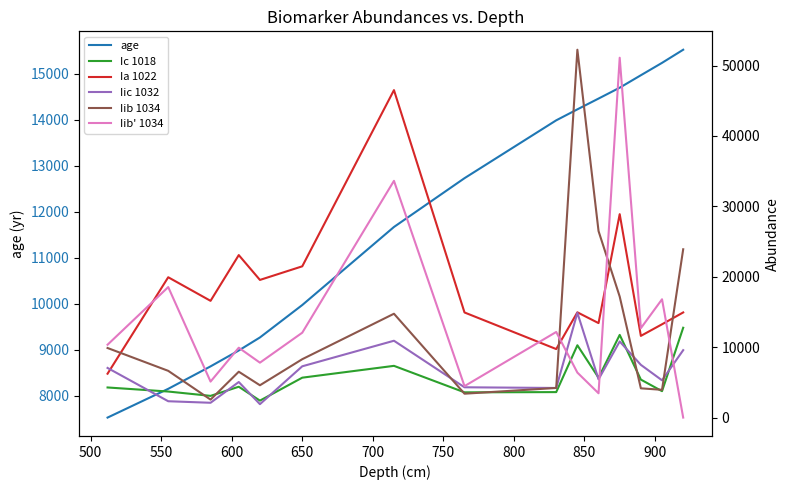

What is the highest value of the age series?

15517.9